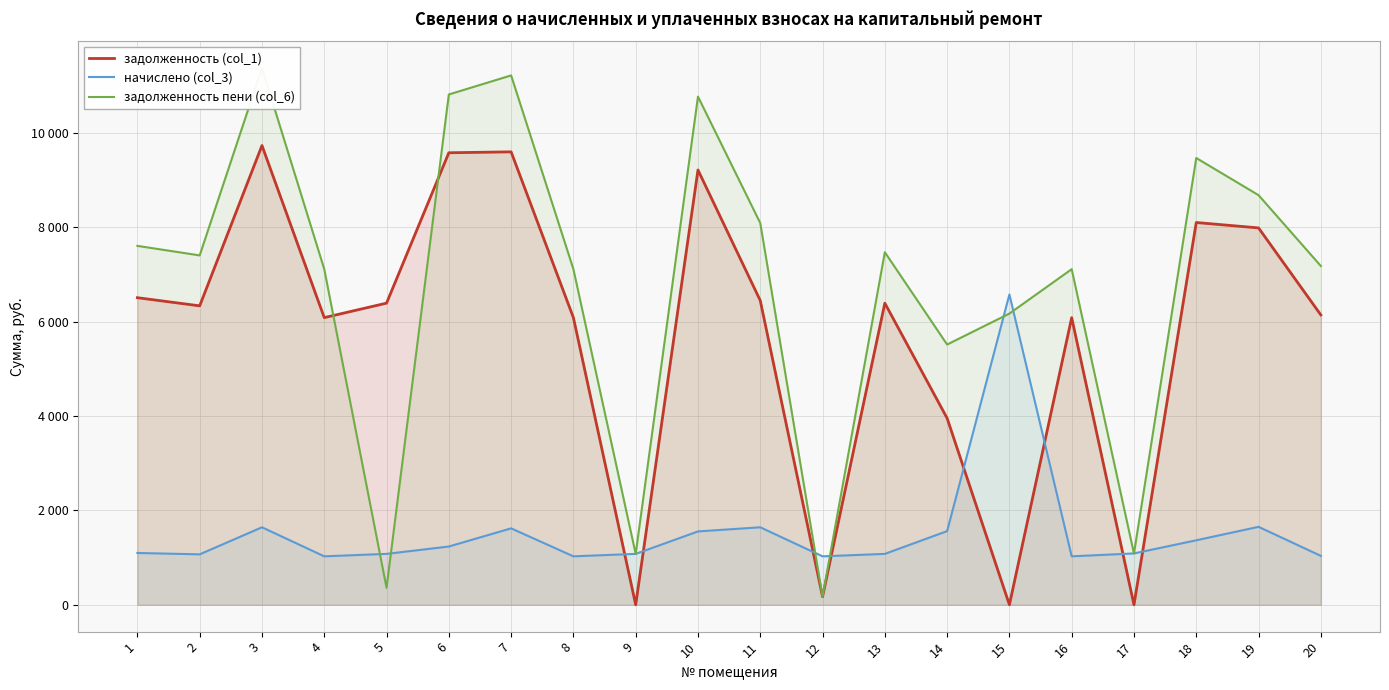

What is the difference between the задолженность пени (col_6) values at 12 and 2?

7234.2